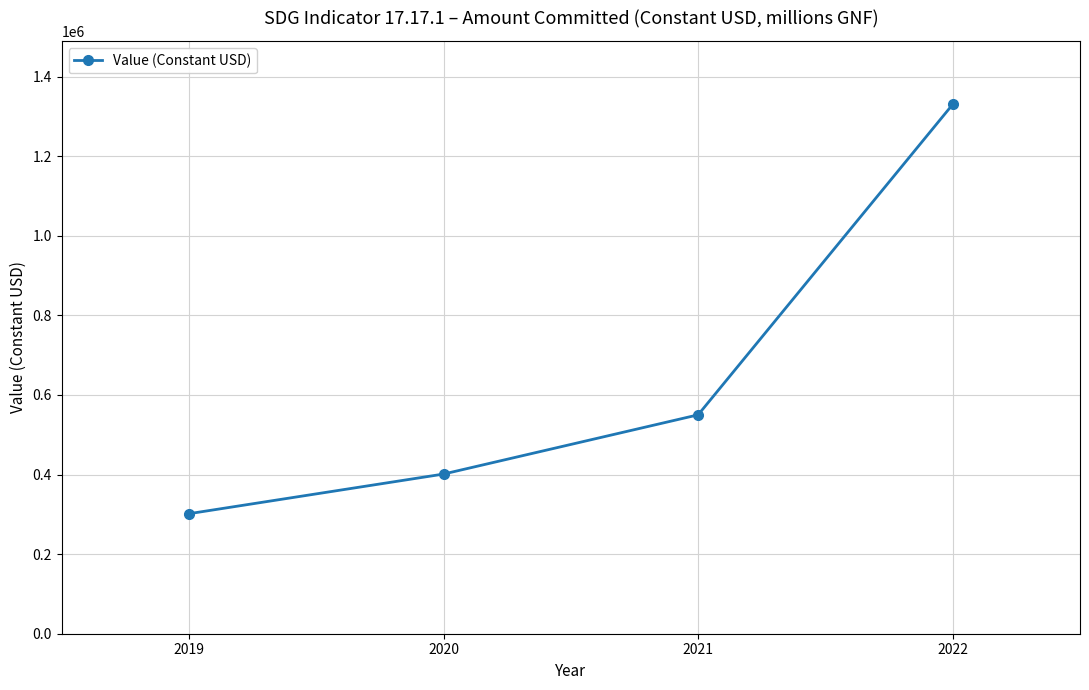

Between 2022 and 2021, which is larger?

2022